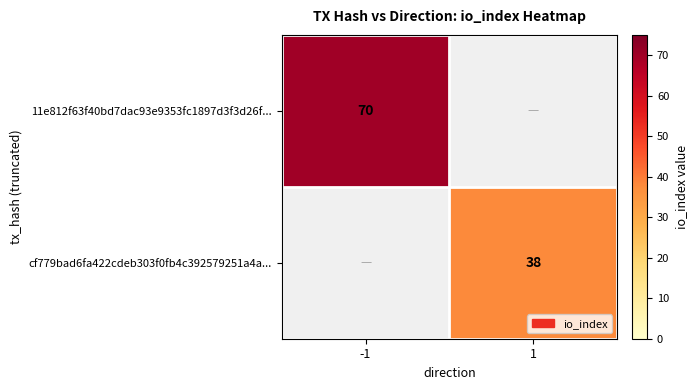

Which has a higher value, 1 or -1?

-1